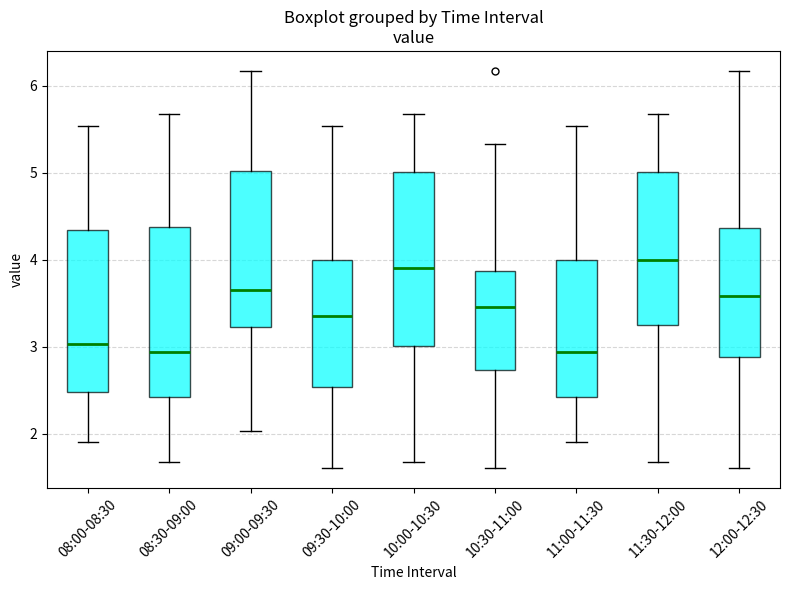

Where is the upper edge of the box for 08:00-08:30 on the y-axis? The values are not printed on the chart, so give them approximately, as read against the axis.

4.3